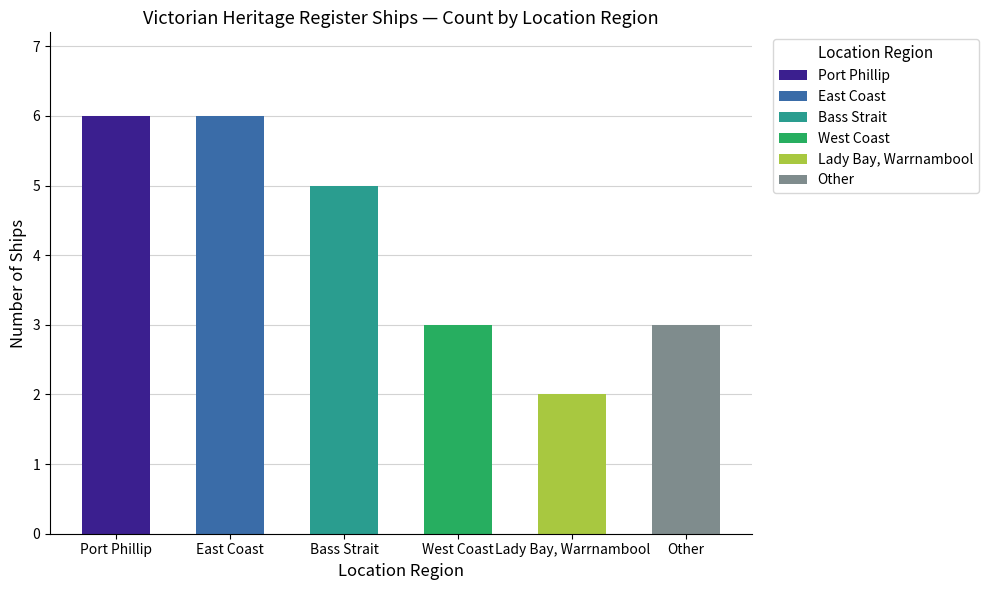

Reading left to right, transcribe all the data shown in this chart.

Port Phillip=6	East Coast=6	Bass Strait=5	West Coast=3	Lady Bay, Warrnambool=2	Other=3